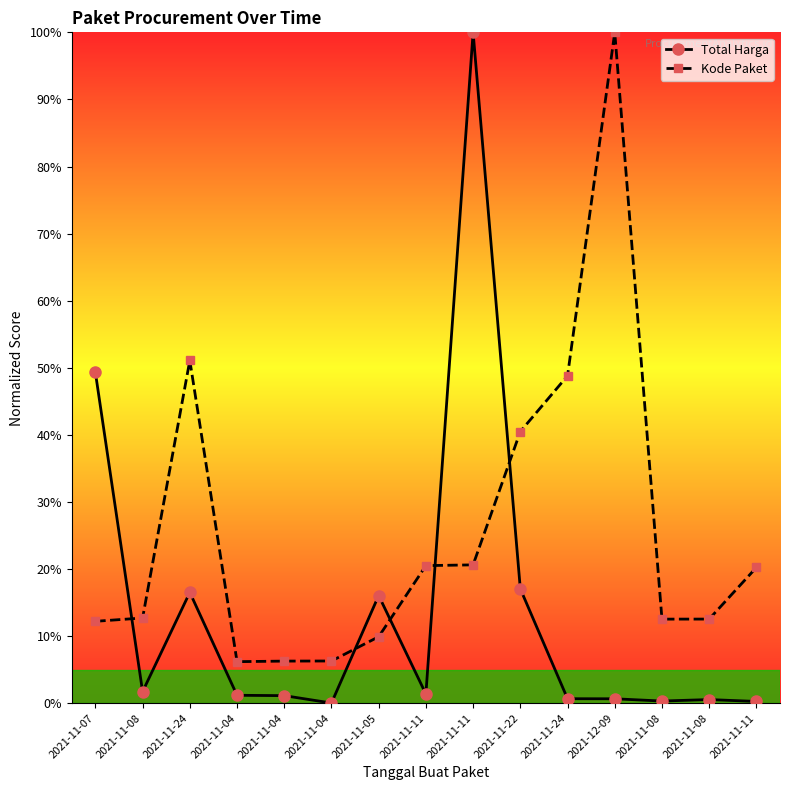

What is the label of the 1st point from the left?

2021-11-07